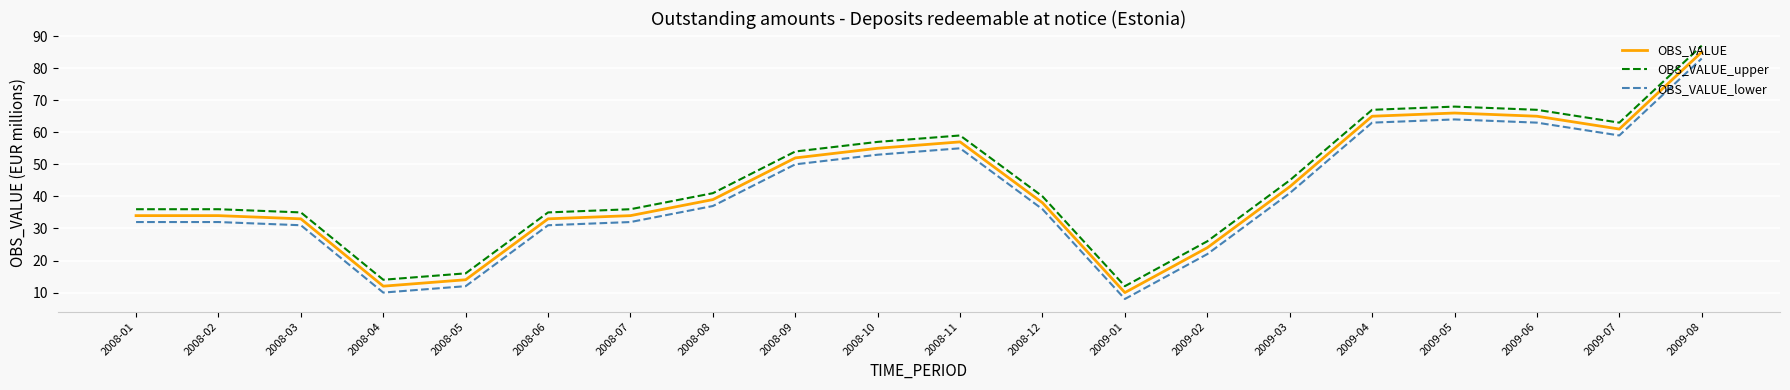

What is the total value across all series at 2009-04?

195